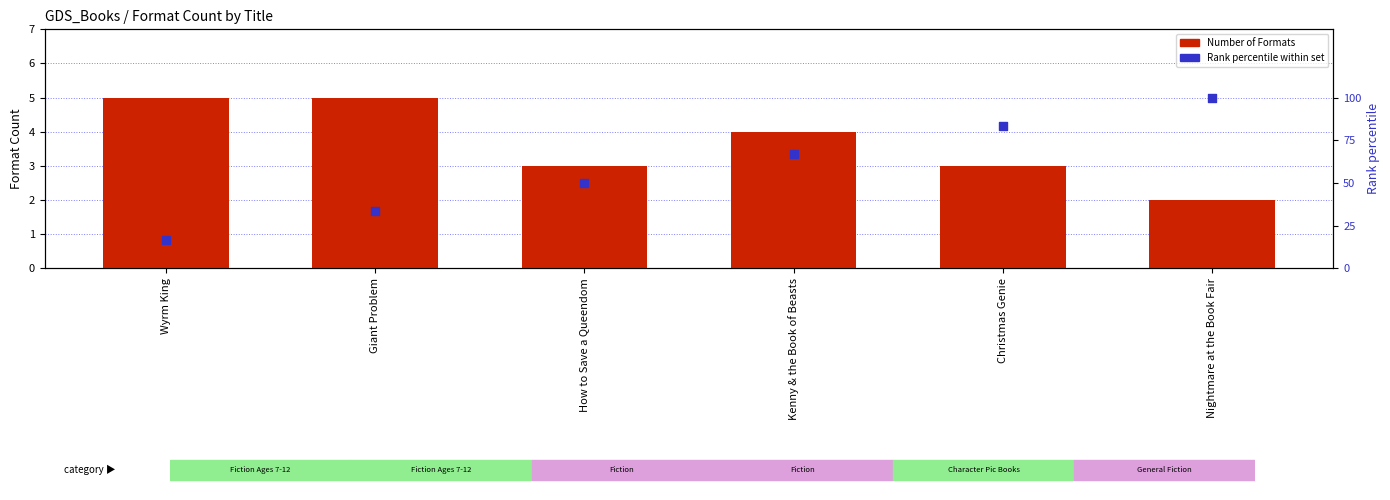

What are all the series names shown in the legend?

Number of Formats, Rank percentile within set